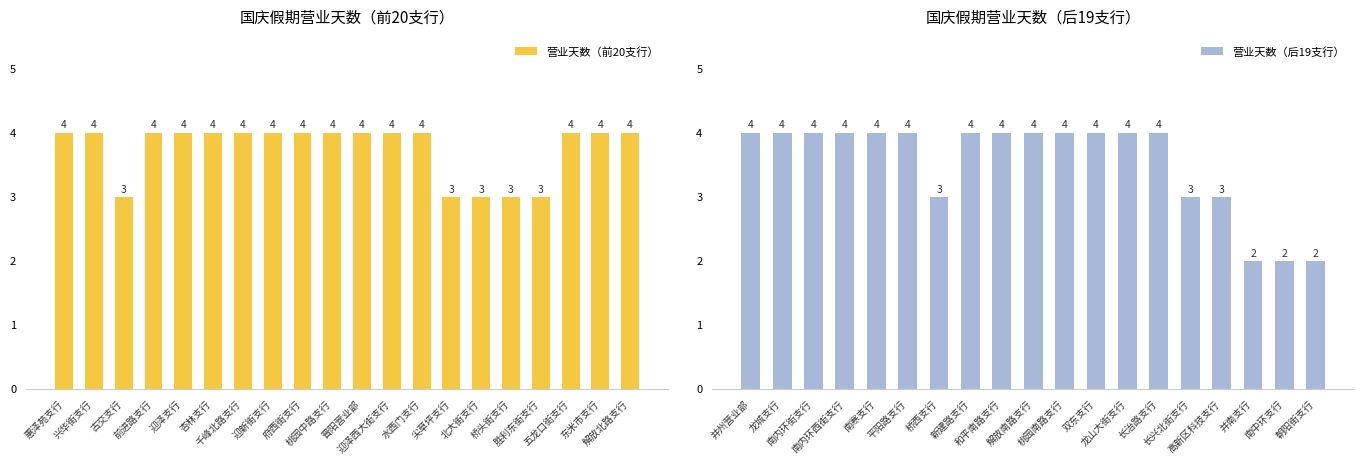

What is the value of the 25th bar from the left?

4